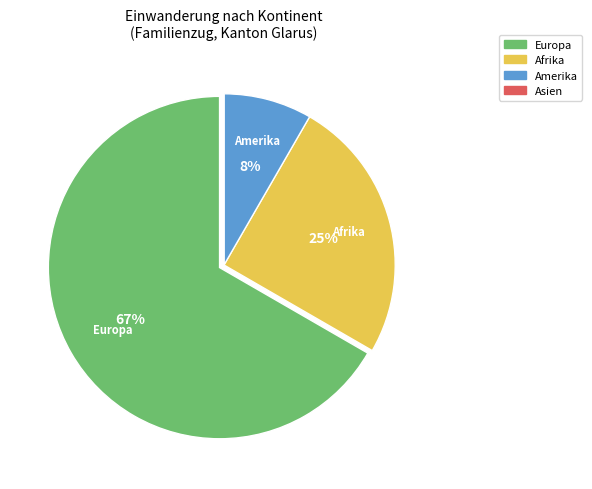

Is the sum of Amerika and Afrika greater than half?

No